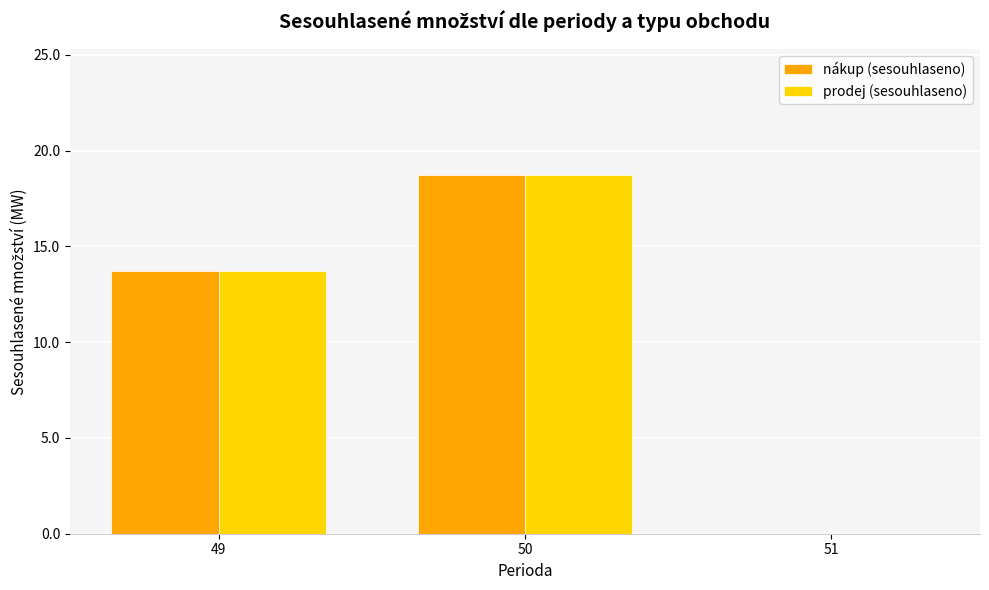

At which label does prodej (sesouhlaseno) reach its peak?

50